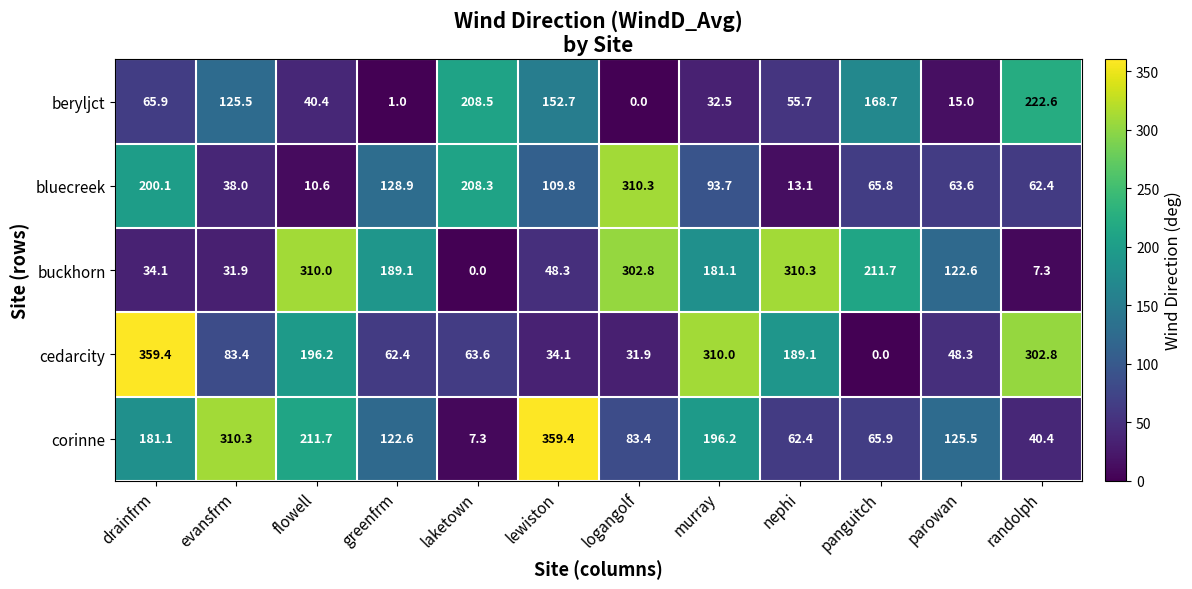

What is the maximum value for corinne?

359.4